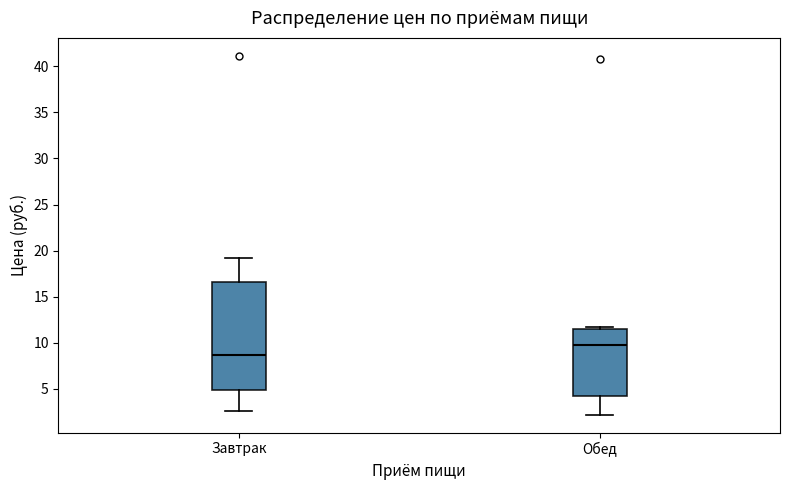

Reading left to right, transcribe this box plot: for each box, give where its median line is, the range the box spans, and where its two whiskers end, as read against the y-axis. The values are not printed on the chart, so give them approximately, as read against the axis.

Завтрак: median 8.5, box 5.0 to 16.5, whiskers 2.5 to 19.0
Обед: median 10.0, box 4.0 to 11.5, whiskers 2.0 to 12.0